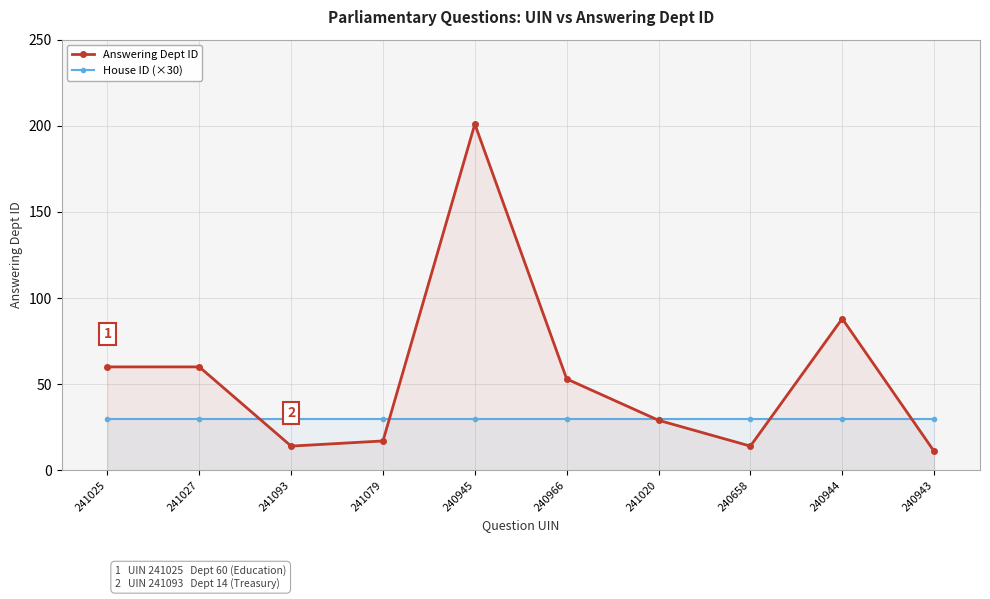

Which series ends up on top after the final intersection of Answering Dept ID and House ID (×30)?

House ID (×30)